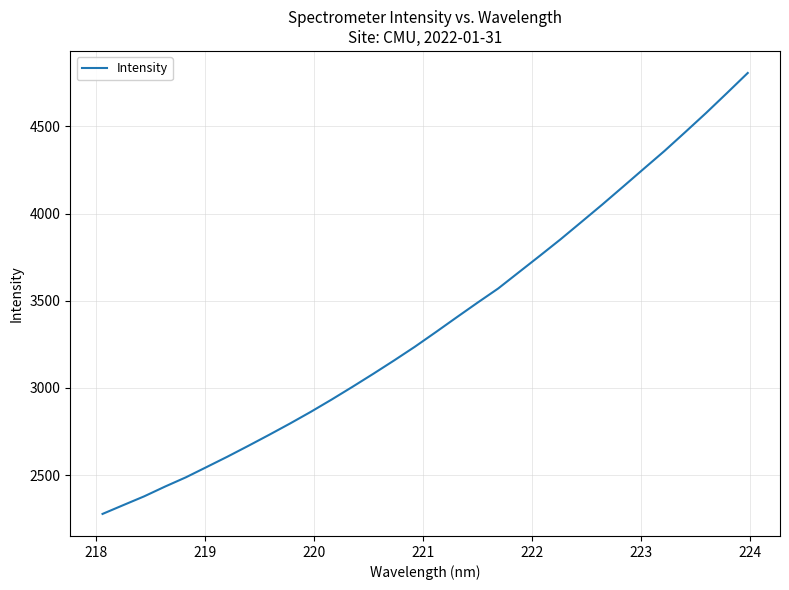

Does the chart have visible grid lines?

Yes